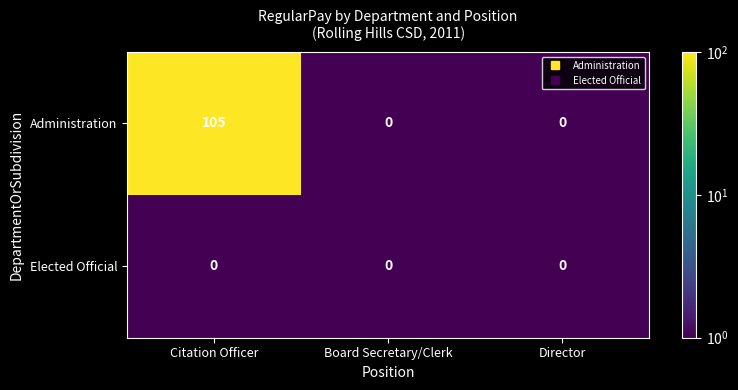

The Elected Official series shows 0 at Director. True or false?

True